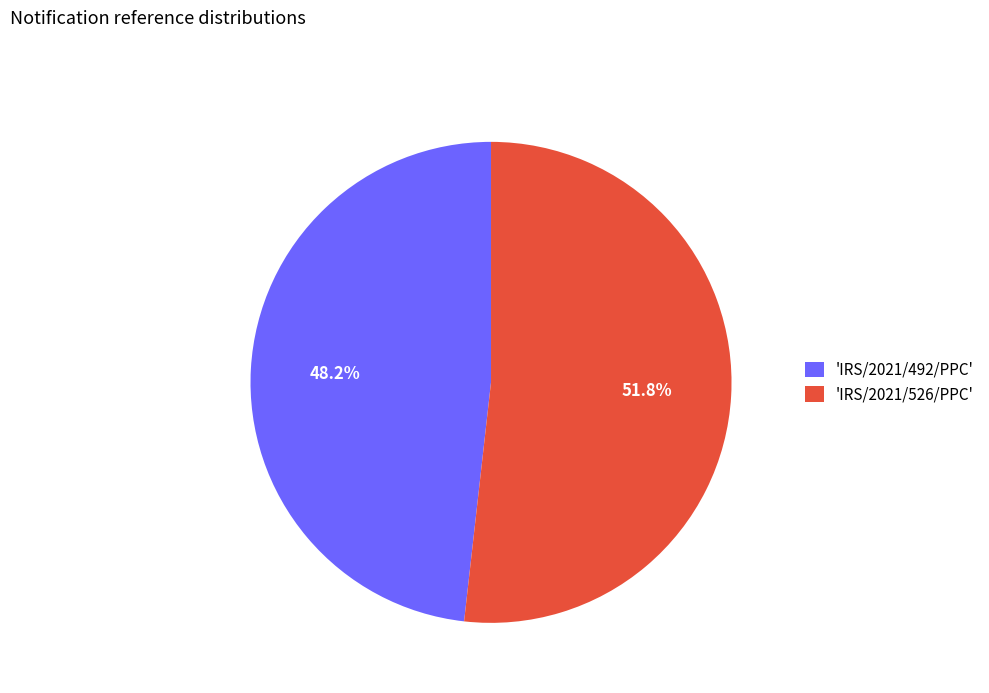

Is 'IRS/2021/526/PPC' the majority of the pie?

Yes